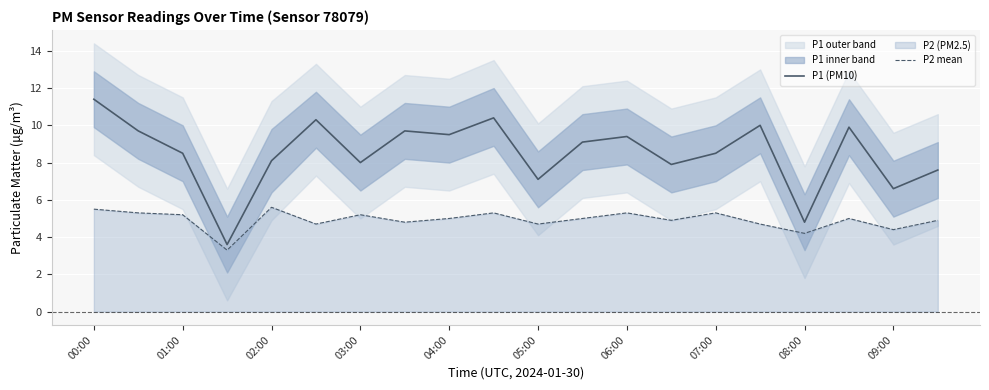

What value does the P2 mean series have at 02:00?

5.6